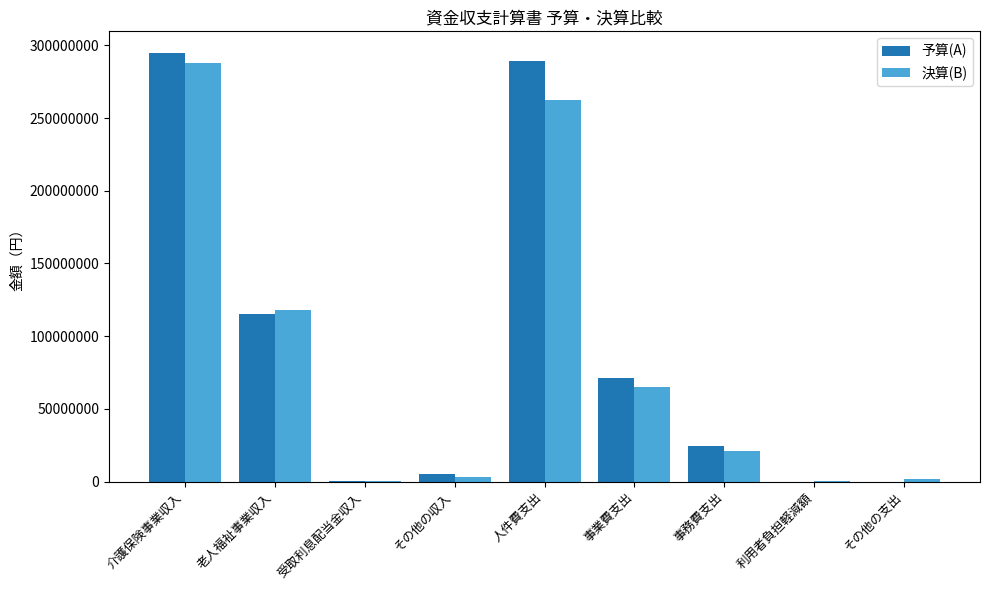

Where is 予算(A) nearest to the value 147485000?

老人福祉事業収入